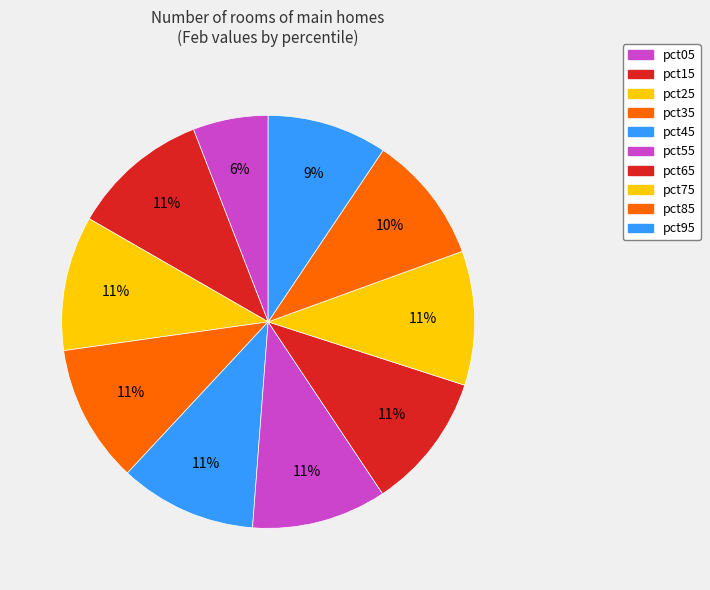

What is the smallest slice in the pie chart?

pct05